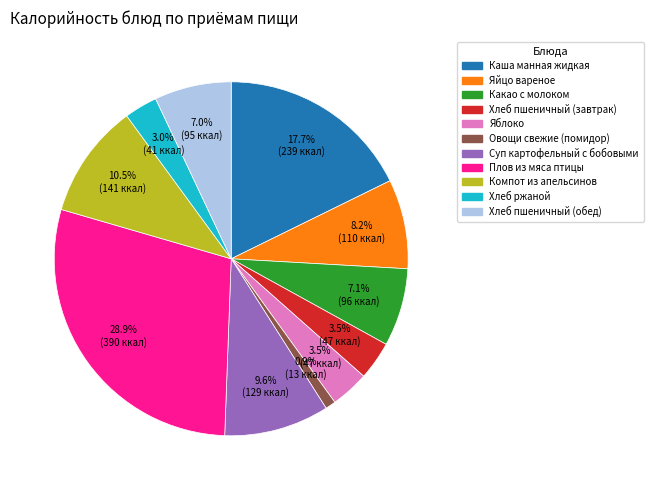

Does any single category account for the majority?

No